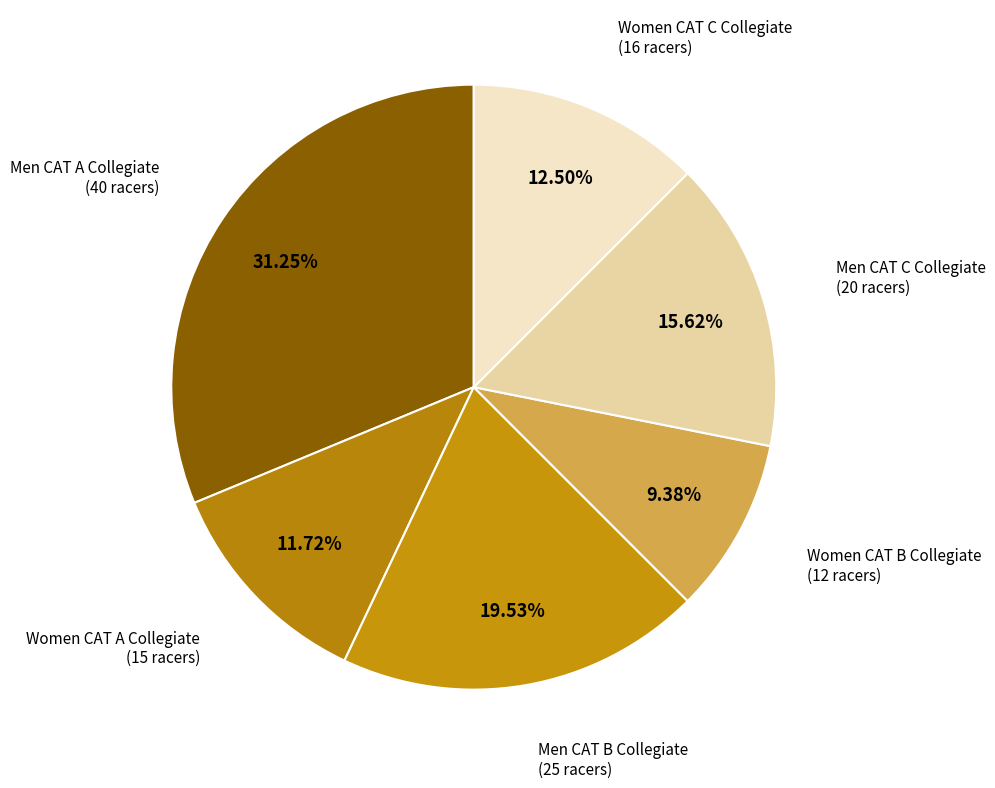

What is the largest slice in the pie chart?

Men CAT A Collegiate